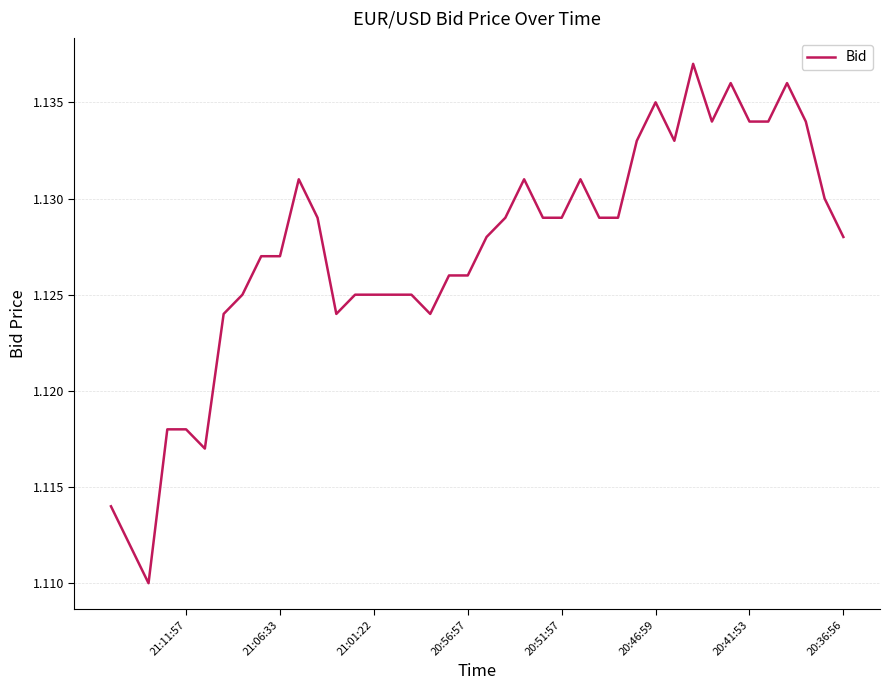

How many points are higher than both their immediate neighbors (excluding endpoints)?

7